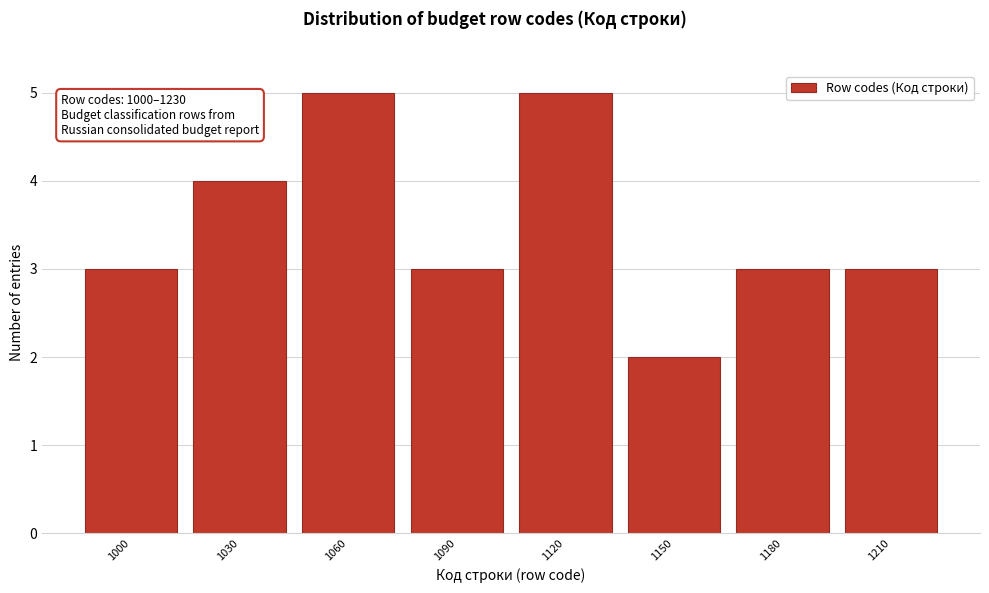

Reading left to right, list all the values displayed in this chart.

3	4	5	3	5	2	3	3